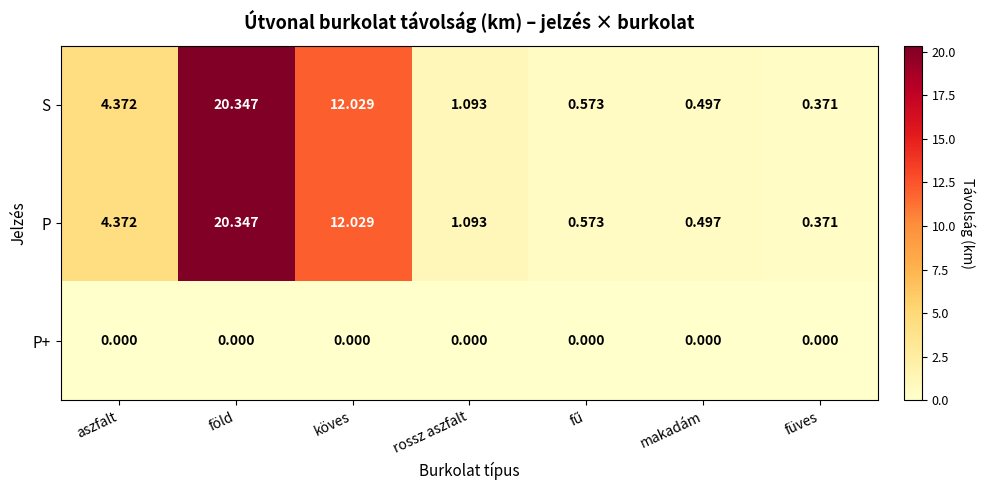

Where does the S series first go above 1?

aszfalt